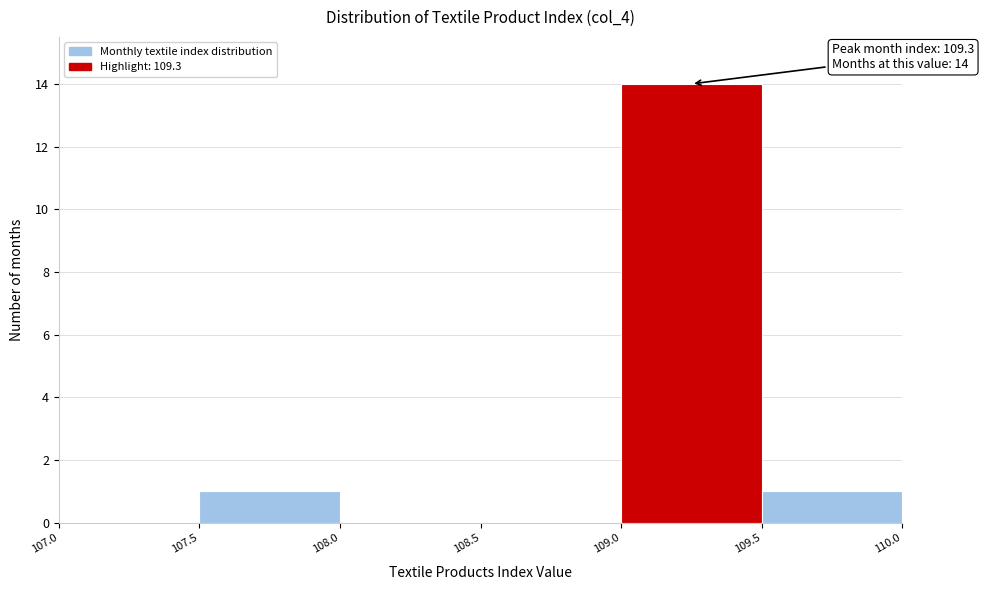

Which range on the x-axis has the tallest bar?

109.0 to 109.5